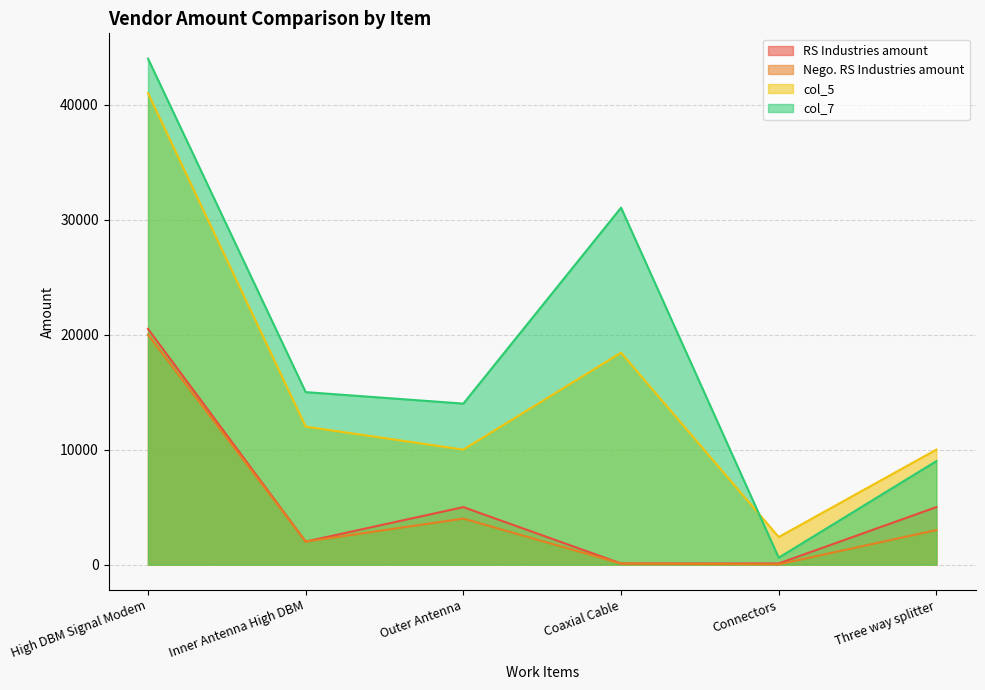

What is the sum of all RS Industries amount values?

32695